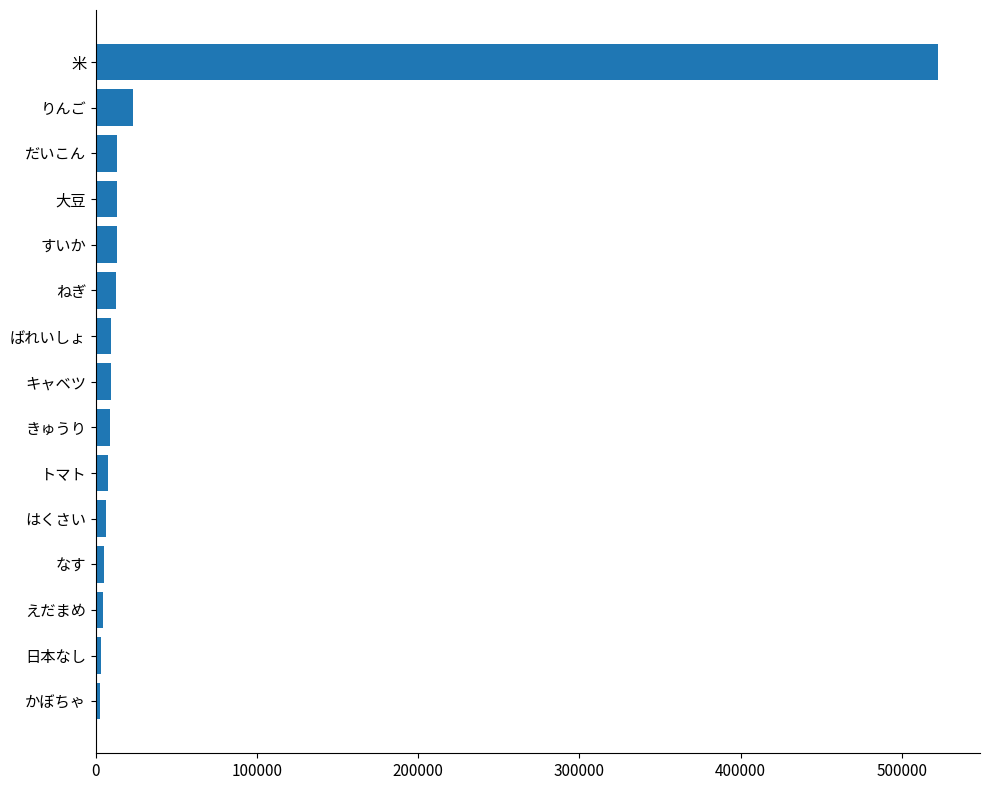

What is the difference between the maximum and minimum values?

519610